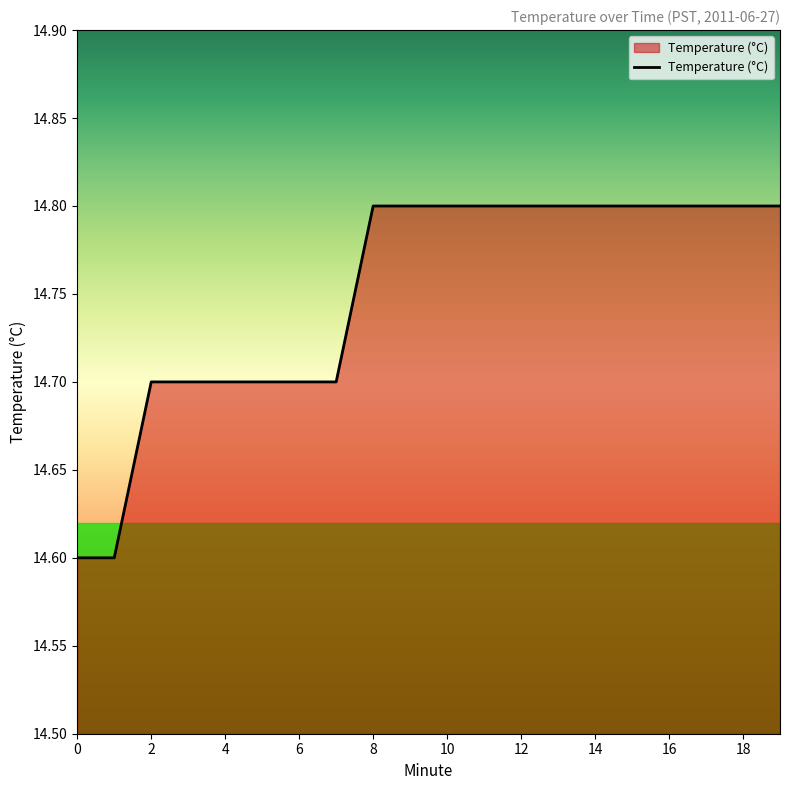

How many lines are shown in the chart?

1